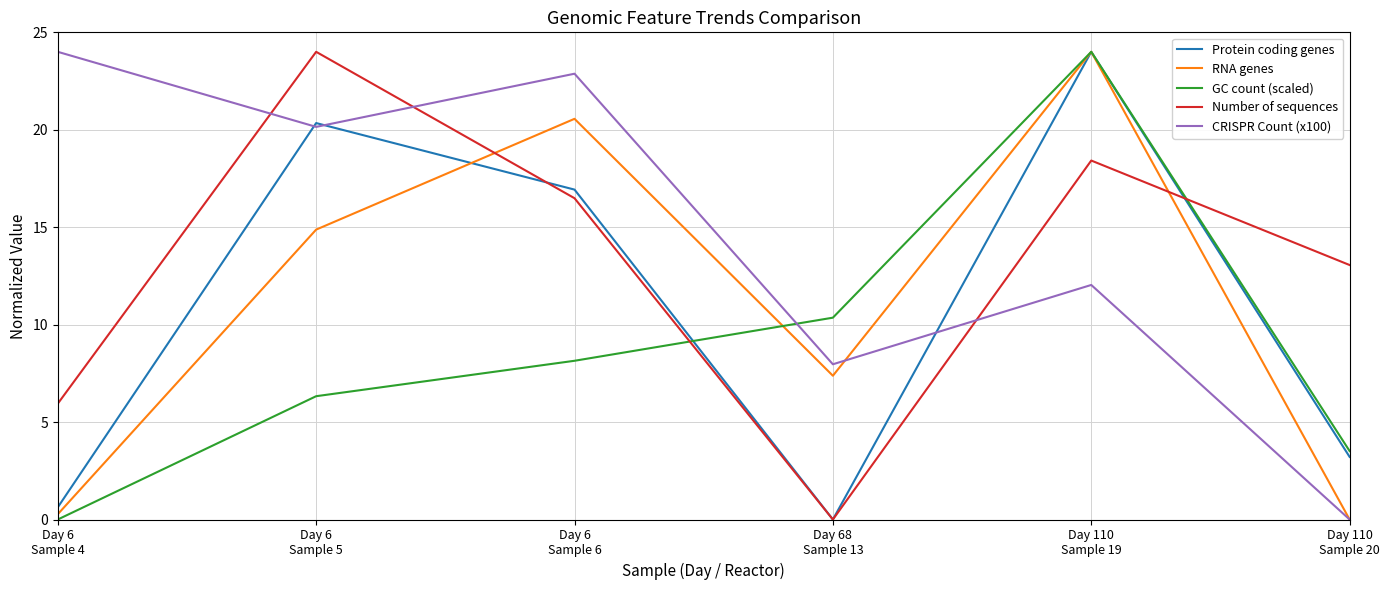

What is the maximum value shown in the chart?

24.0